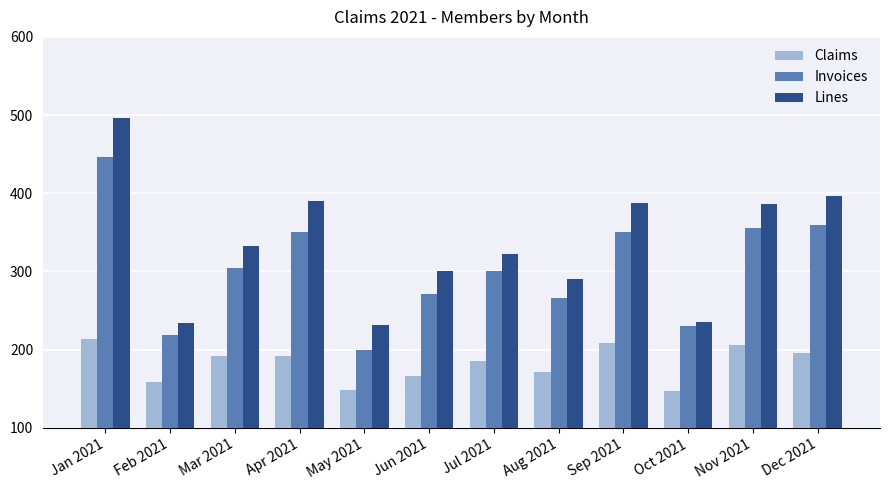

Are the bars grouped side by side (vs. stacked)?

Yes